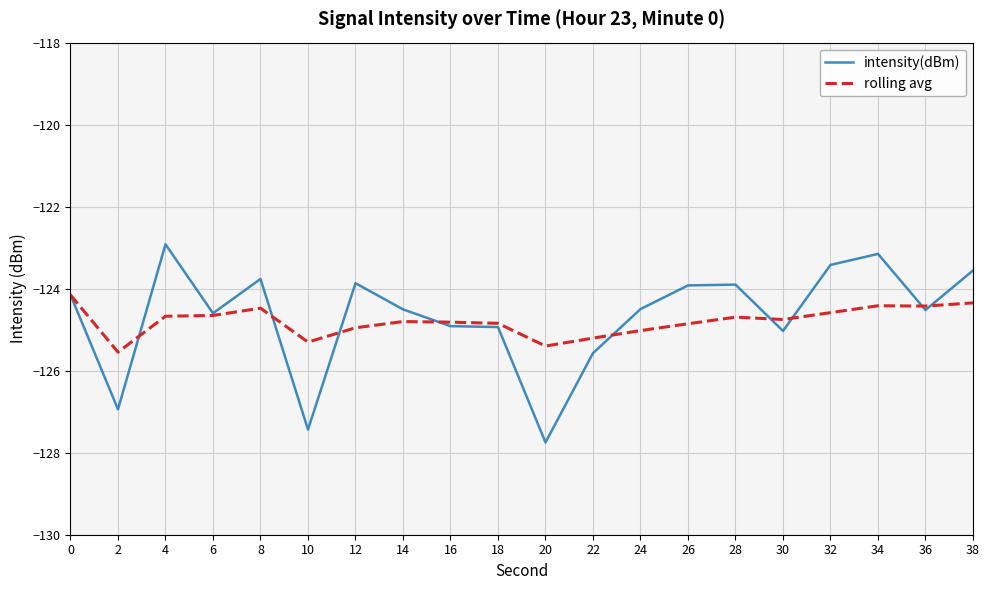

Is the value of rolling avg at 38 greater than the value of intensity(dBm) at 2?

Yes